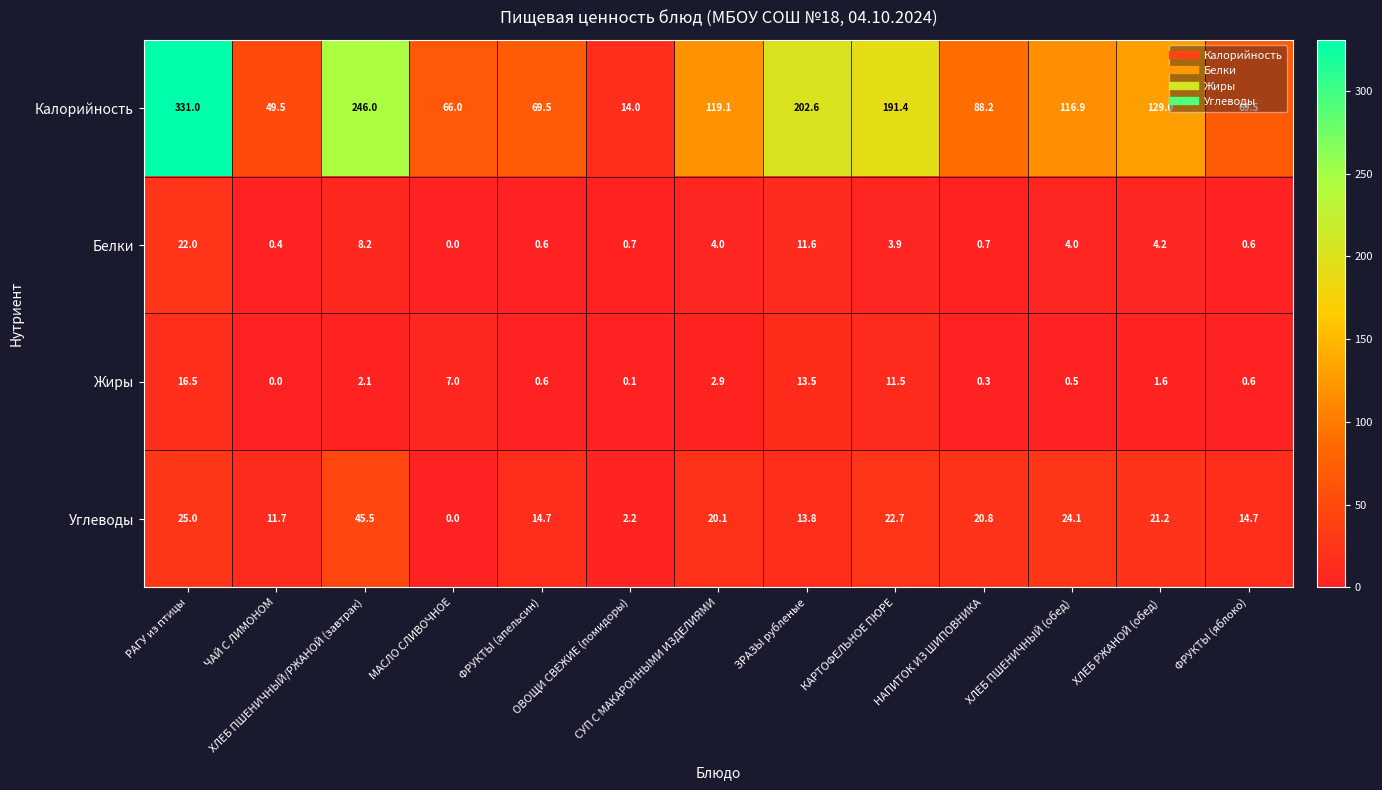

What is the difference between the maximum and minimum values in the Калорийность series?

317.0